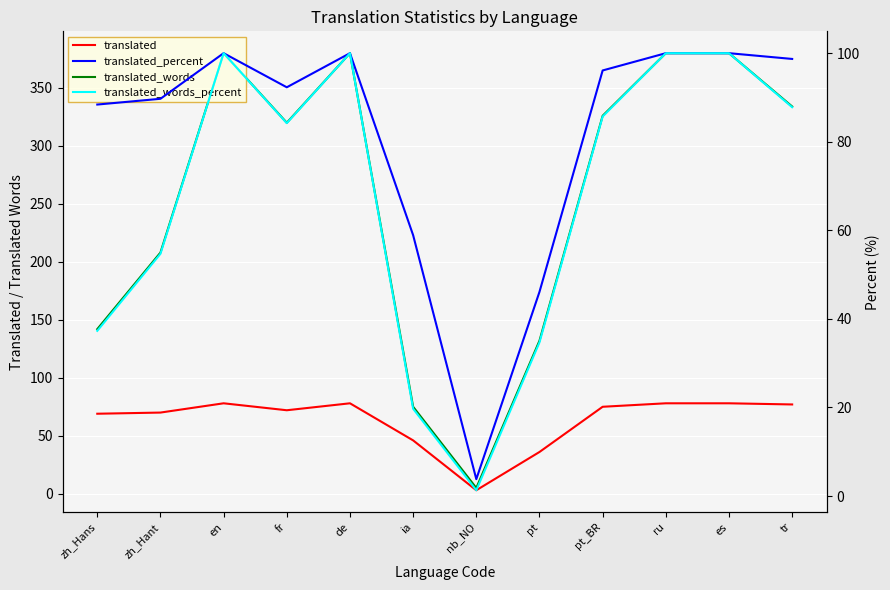

List the labels in order of translated_words_percent value, largest first.

en, de, ru, es, tr, pt_BR, fr, zh_Hant, zh_Hans, pt, ia, nb_NO